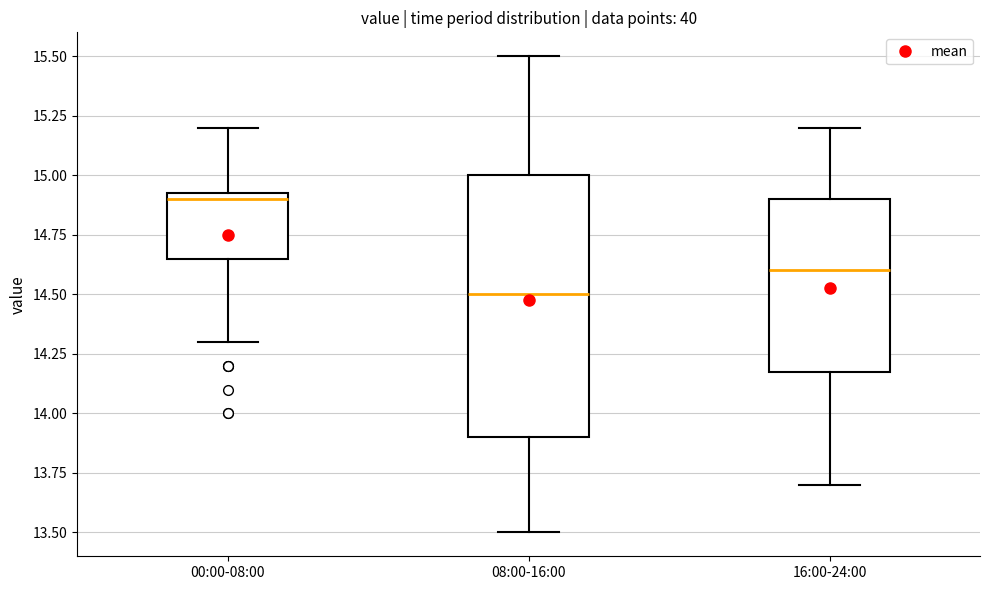

Which box has the highest median line?

00:00-08:00